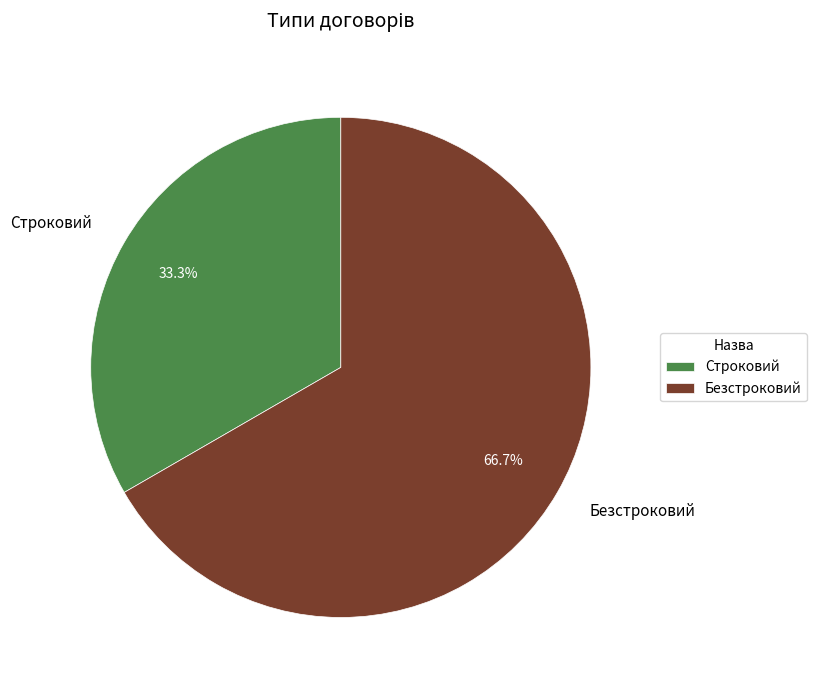

Is Безстроковий the majority of the pie?

Yes